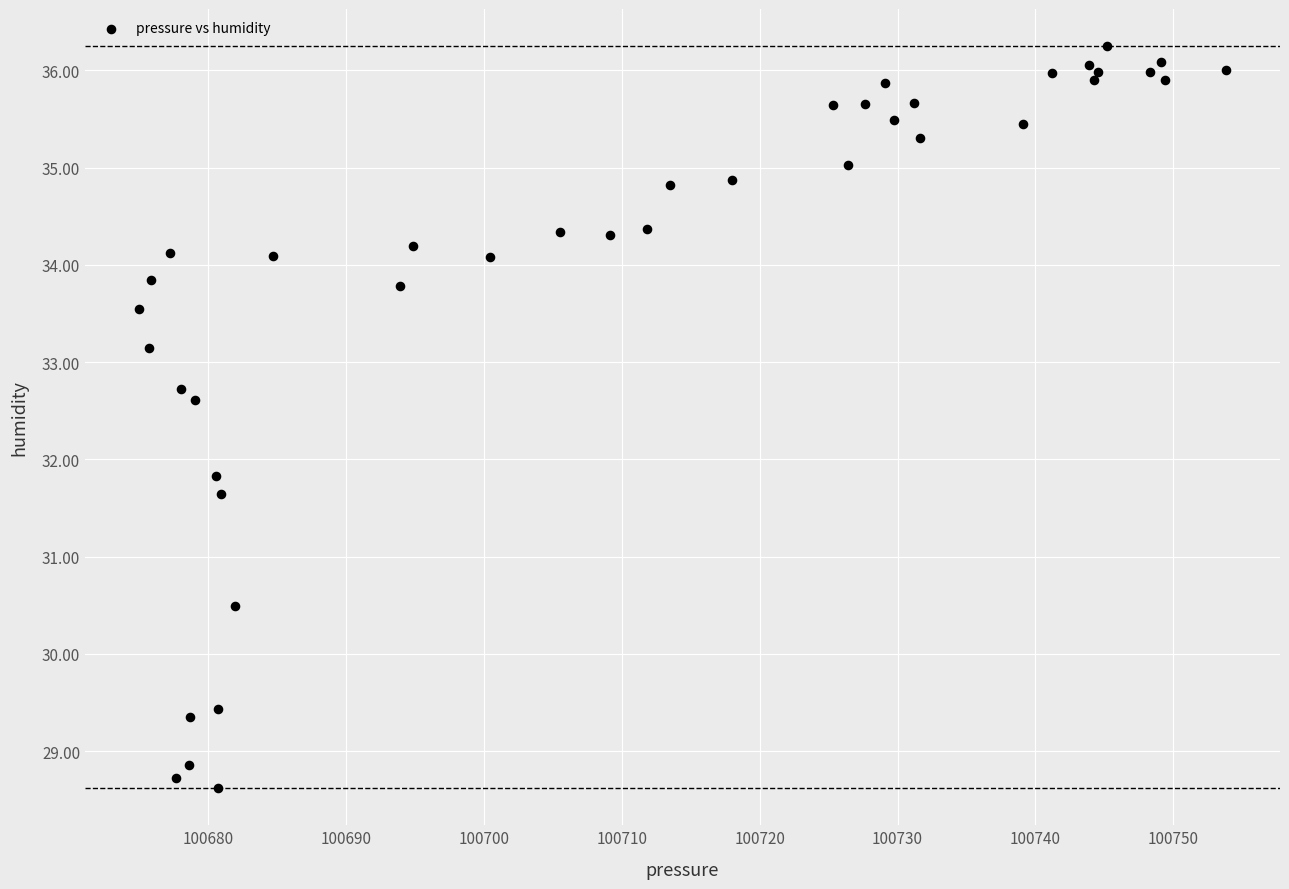

What Y value in the scatter plot is closest to 32?

31.8